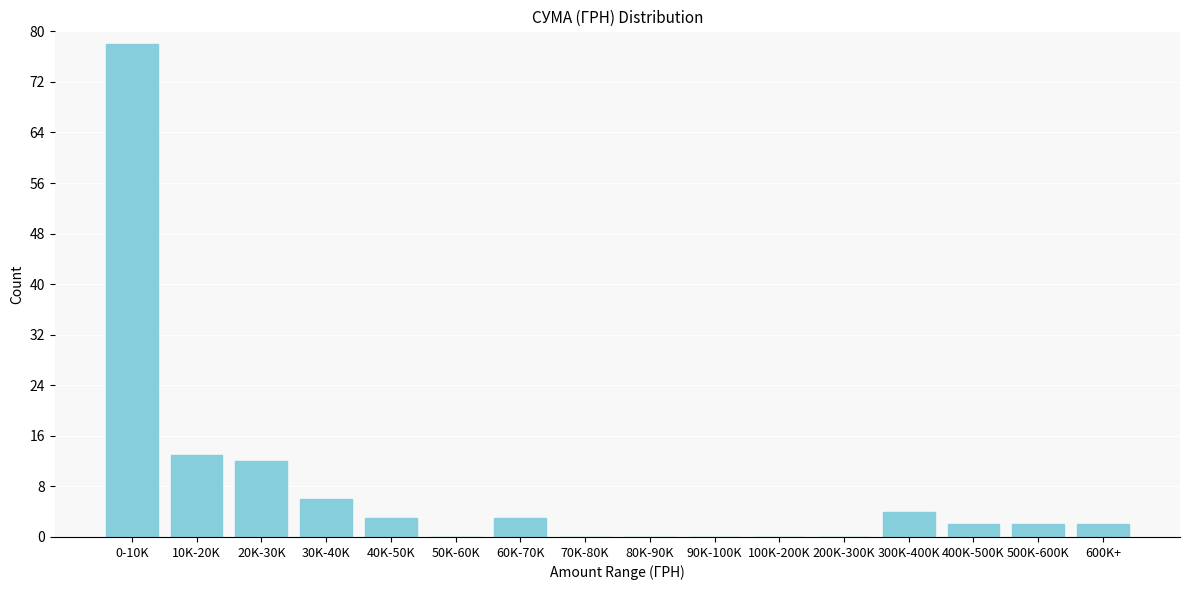

Reading left to right, extract all data points from this chart.

0-10K=78	10K-20K=13	20K-30K=12	30K-40K=6	40K-50K=3	50K-60K=0	60K-70K=3	70K-80K=0	80K-90K=0	90K-100K=0	100K-200K=0	200K-300K=0	300K-400K=4	400K-500K=2	500K-600K=2	600K+=2